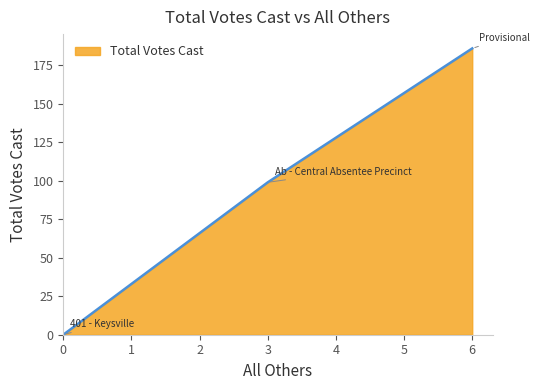

Which label corresponds to the smallest value in the chart?

0